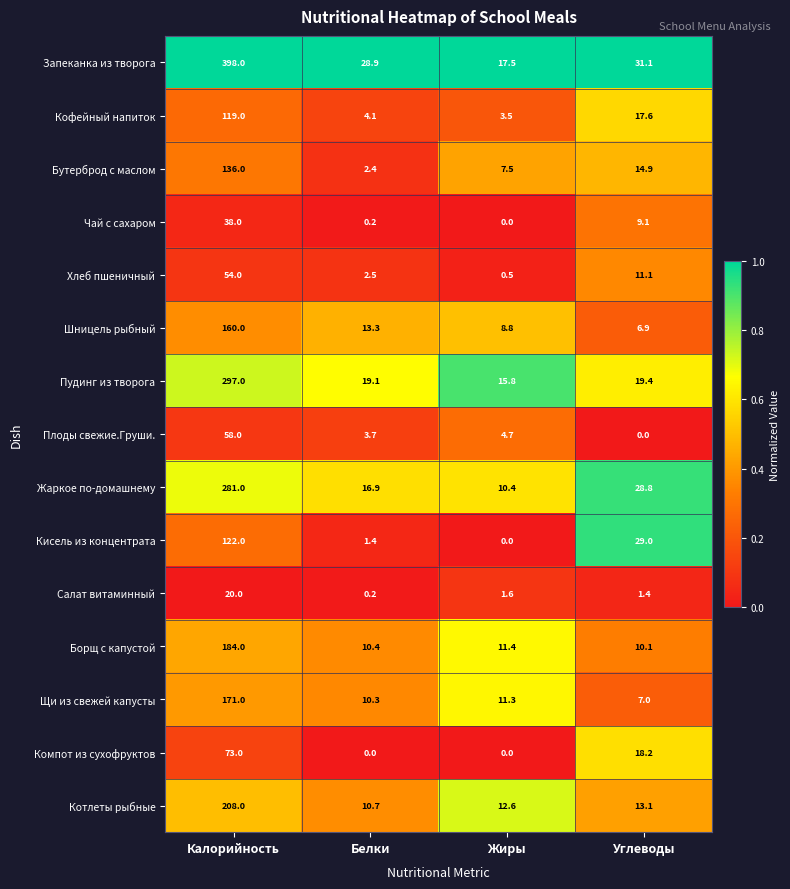

Which series changed the most between Белки and Жиры?

Запеканка из творога